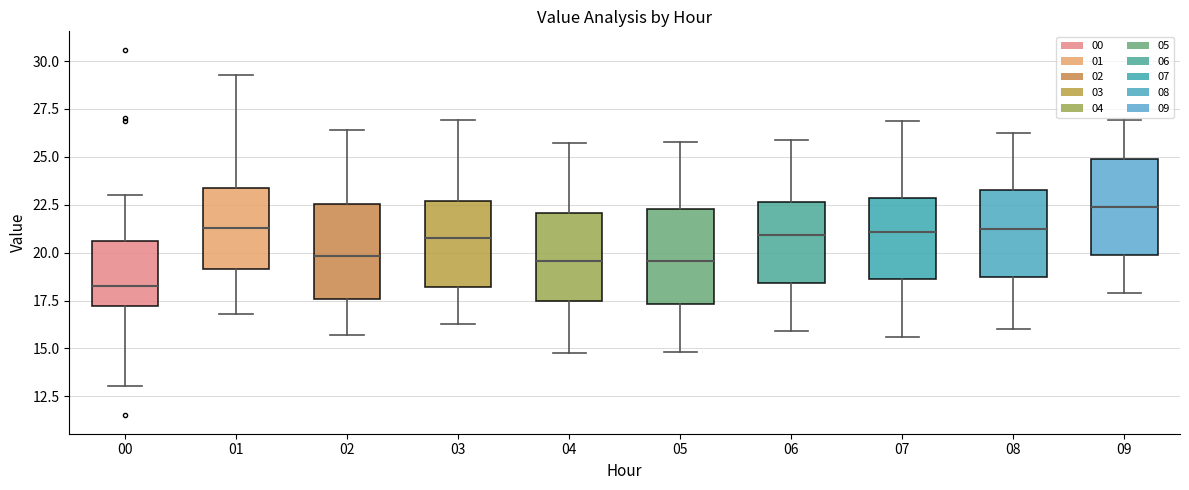

Reading left to right, transcribe this box plot: for each box, give where its median line is, the range the box spans, and where its two whiskers end, as read against the y-axis. The values are not printed on the chart, so give them approximately, as read against the axis.

00: median 18.5, box 17.0 to 20.5, whiskers 13.0 to 23.0
01: median 21.5, box 19.0 to 23.5, whiskers 17.0 to 29.5
02: median 20.0, box 17.5 to 22.5, whiskers 15.5 to 26.5
03: median 21.0, box 18.0 to 22.5, whiskers 16.5 to 27.0
04: median 19.5, box 17.5 to 22.0, whiskers 15.0 to 26.0
05: median 19.5, box 17.5 to 22.5, whiskers 15.0 to 26.0
06: median 21.0, box 18.5 to 22.5, whiskers 16.0 to 26.0
07: median 21.0, box 18.5 to 23.0, whiskers 15.5 to 27.0
08: median 21.5, box 19.0 to 23.5, whiskers 16.0 to 26.5
09: median 22.5, box 20.0 to 25.0, whiskers 18.0 to 27.0